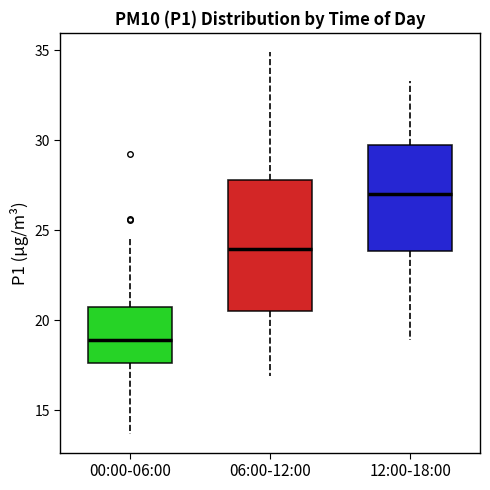

Reading left to right, transcribe this box plot: for each box, give where its median line is, the range the box spans, and where its two whiskers end, as read against the y-axis. The values are not printed on the chart, so give them approximately, as read against the axis.

00:00-06:00: median 19.0, box 17.5 to 20.5, whiskers 13.5 to 24.5
06:00-12:00: median 24.0, box 20.5 to 28.0, whiskers 17.0 to 35.0
12:00-18:00: median 27.0, box 24.0 to 30.0, whiskers 19.0 to 33.5